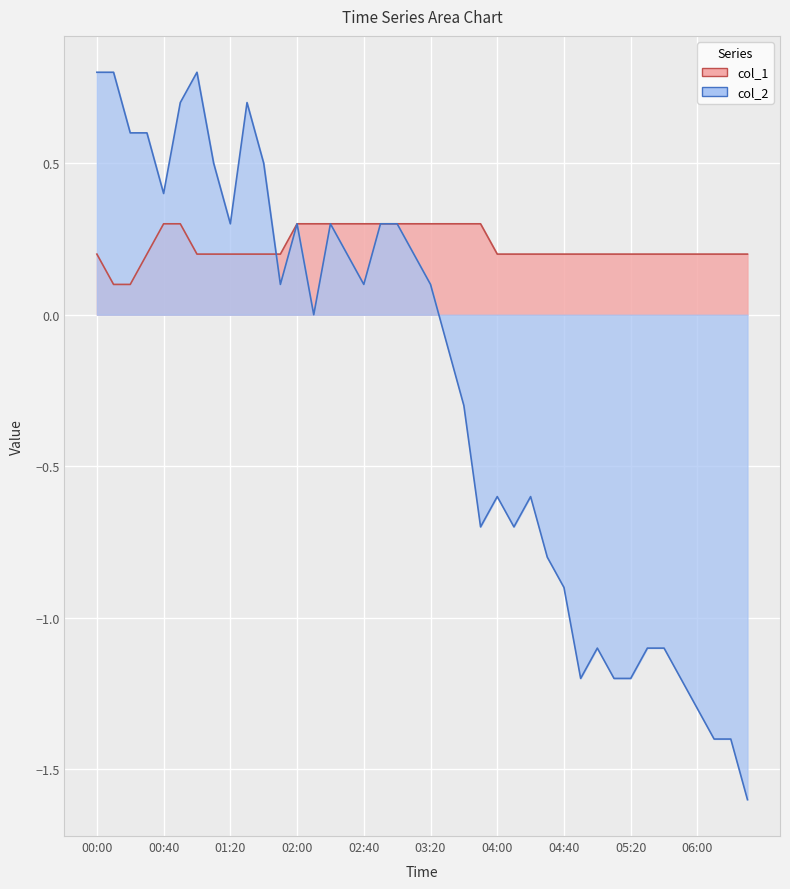

How many times do col_1 and col_2 cross each other?

1